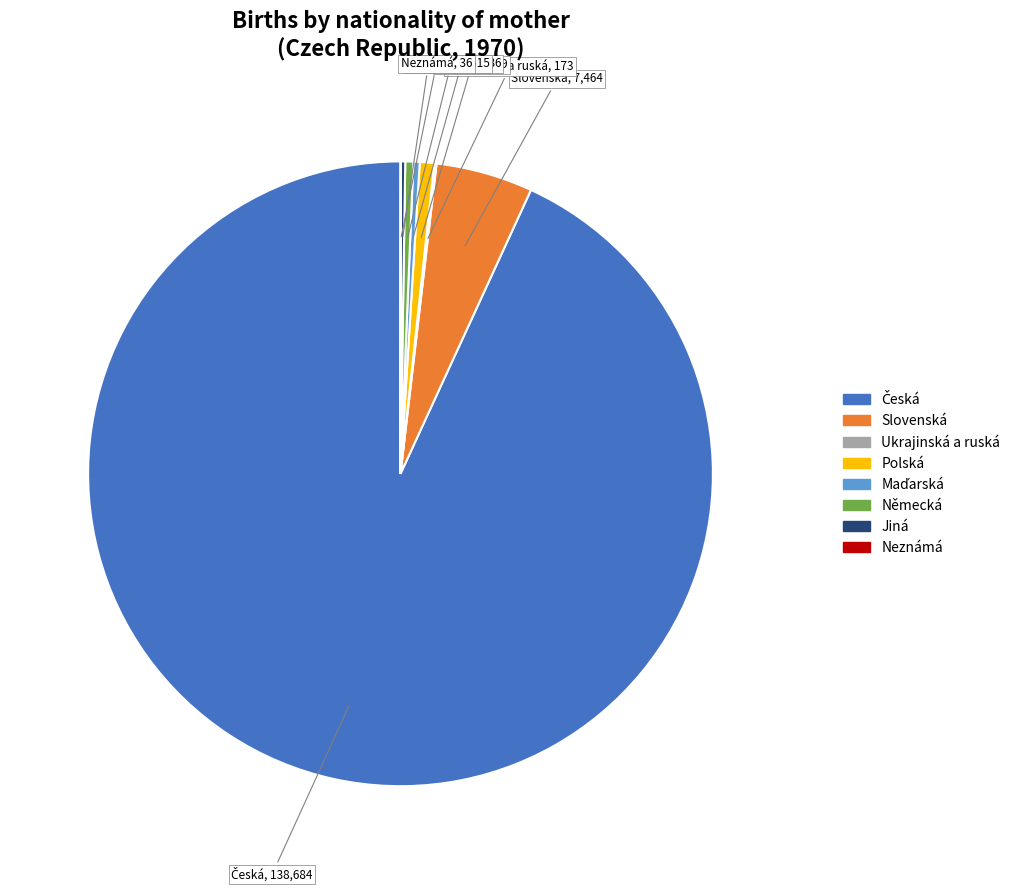

Is Slovenská the majority of the pie?

No